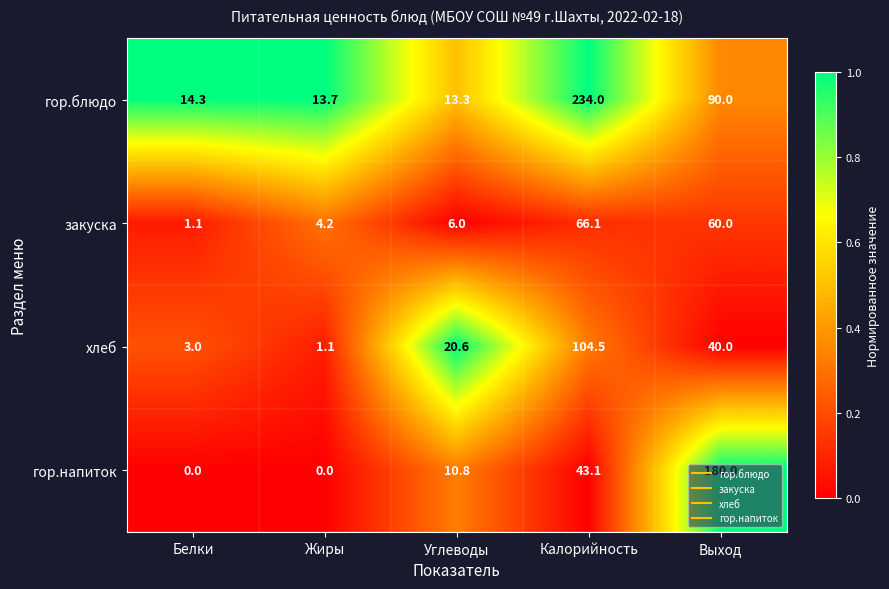

Is it true that закуска equals 26.0 at Калорийность?

False